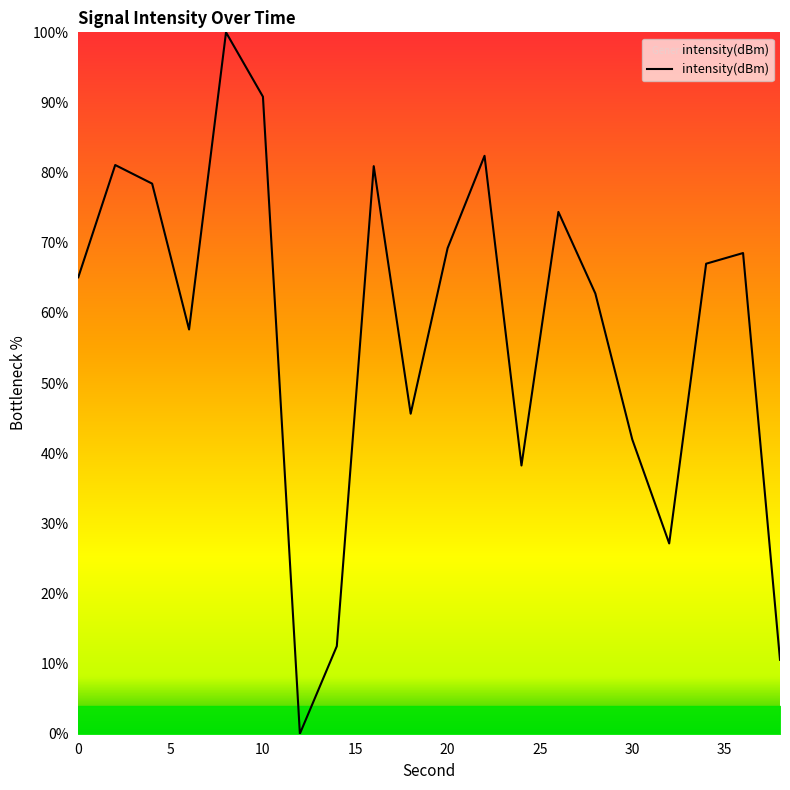

How many lines are shown in the chart?

1